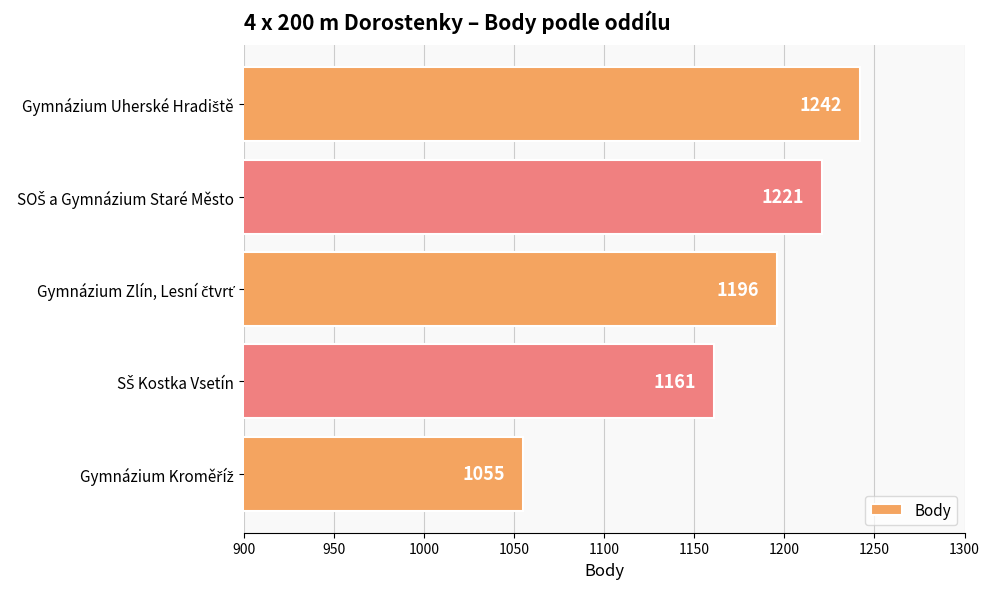

Reading top to bottom, extract all data points from this chart.

1242	1221	1196	1161	1055